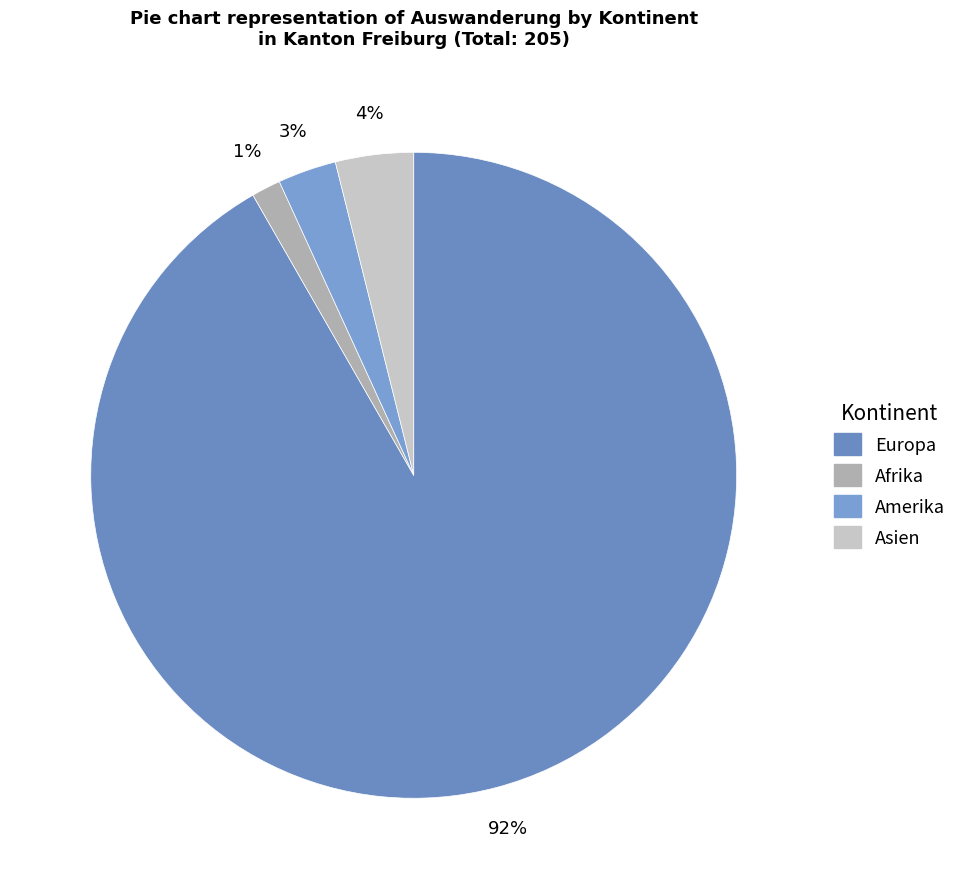

Which category has the biggest portion of the pie?

Europa